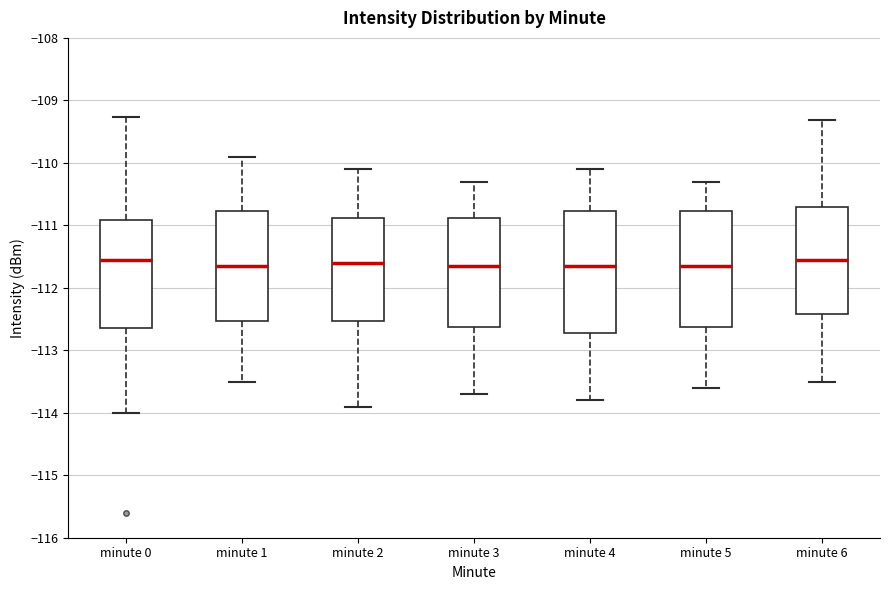

Reading left to right, read every box against the y-axis: the position of its median line, the range the box covers, and the ends of its whiskers. The values are not printed on the chart, so give them approximately, as read against the axis.

minute 0: median -111.6, box -112.6 to -110.9, whiskers -114.0 to -109.3
minute 1: median -111.6, box -112.5 to -110.8, whiskers -113.5 to -109.9
minute 2: median -111.6, box -112.5 to -110.9, whiskers -113.9 to -110.1
minute 3: median -111.6, box -112.6 to -110.9, whiskers -113.7 to -110.3
minute 4: median -111.6, box -112.7 to -110.8, whiskers -113.8 to -110.1
minute 5: median -111.6, box -112.6 to -110.8, whiskers -113.6 to -110.3
minute 6: median -111.5, box -112.4 to -110.7, whiskers -113.5 to -109.3